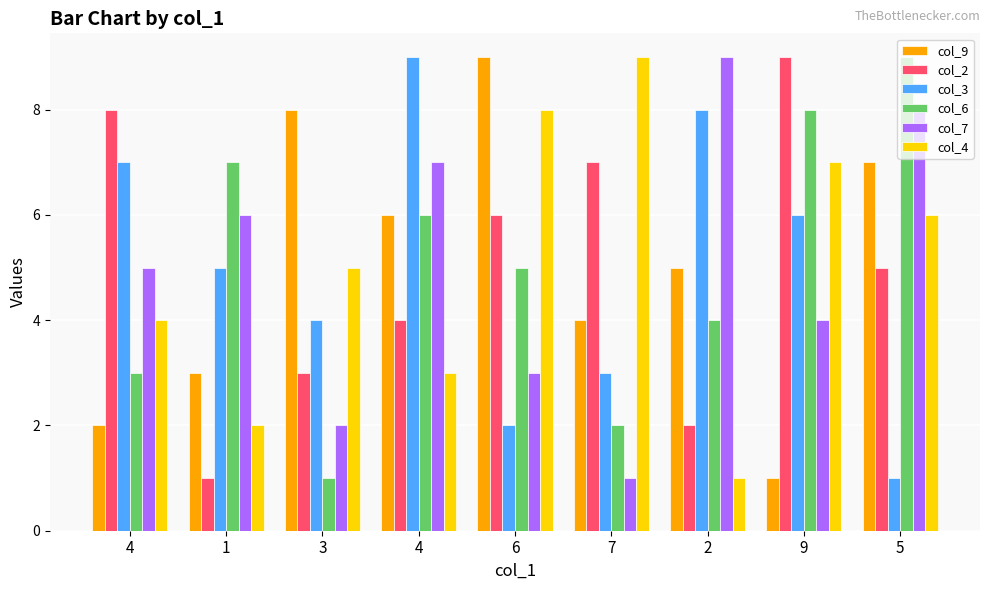

How many groups of bars are there?

9